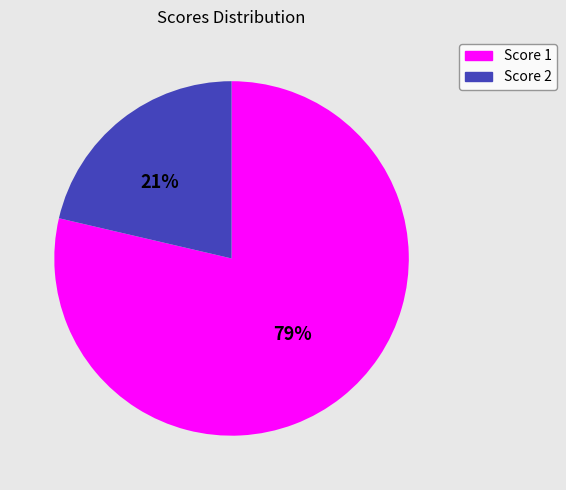

Which has a higher value, Score 2 or Score 1?

Score 1